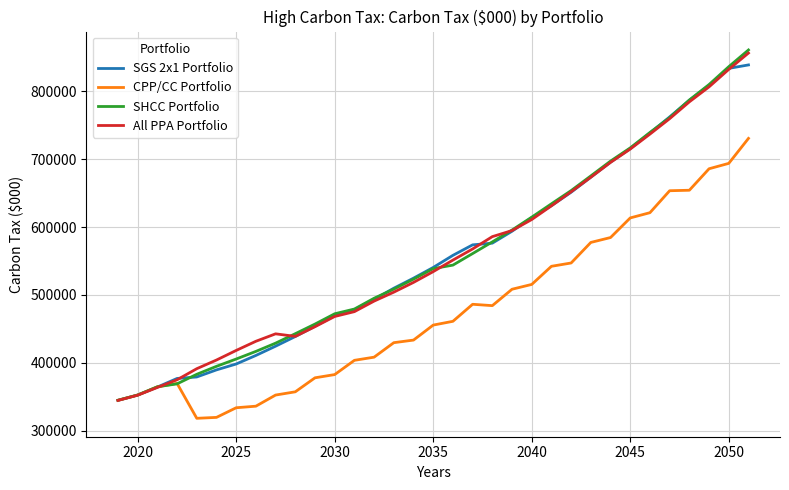

Which series has the widest spread of values?

SHCC Portfolio